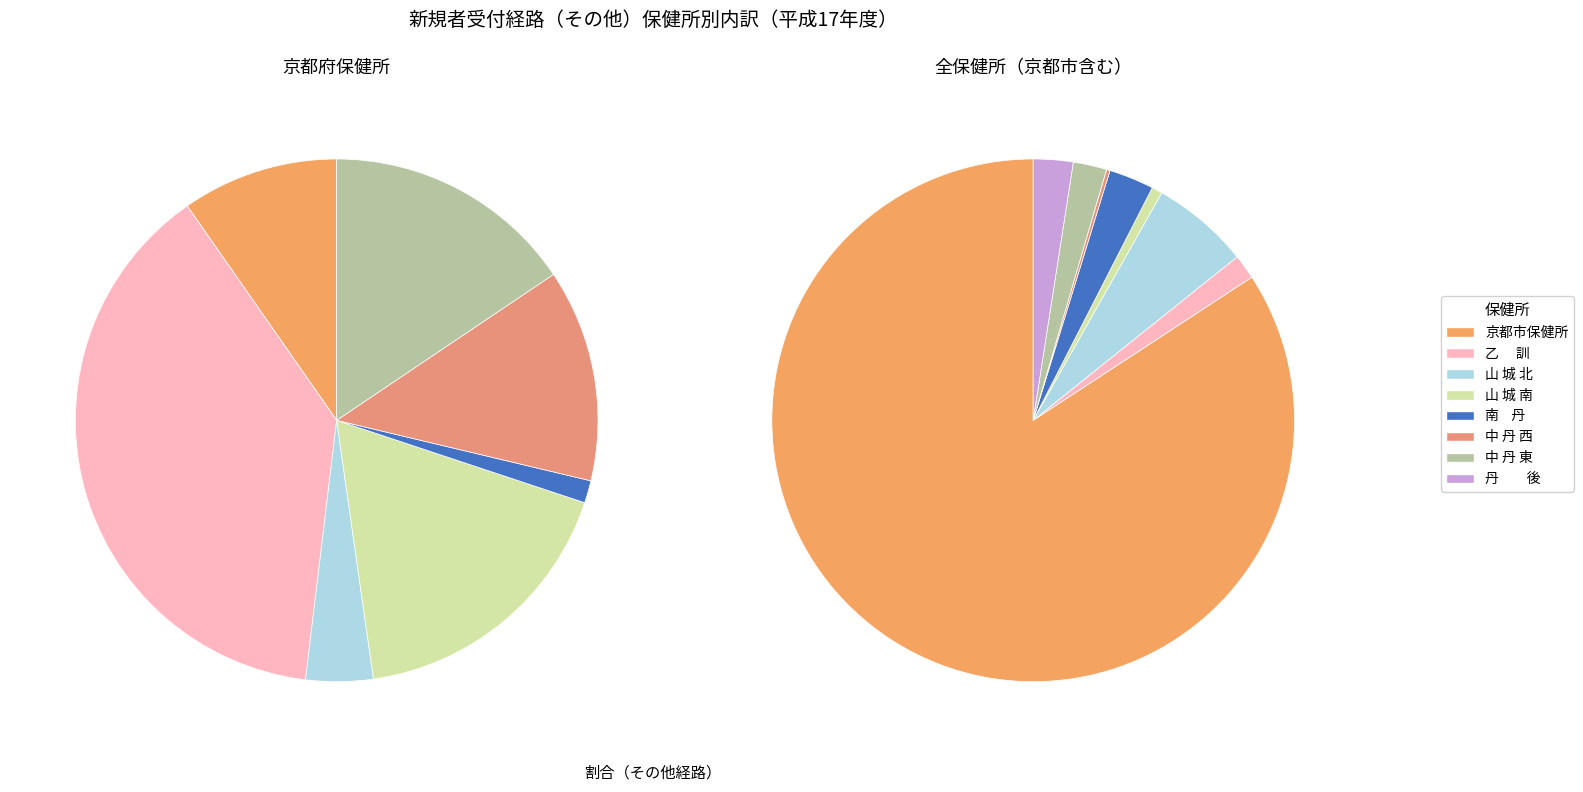

Rank the categories by value from highest to lowest.

京都市保健所, 山 城 北, 南    丹, 丹　　後, 中 丹 東, 乙　 訓, 山 城 南, 中 丹 西